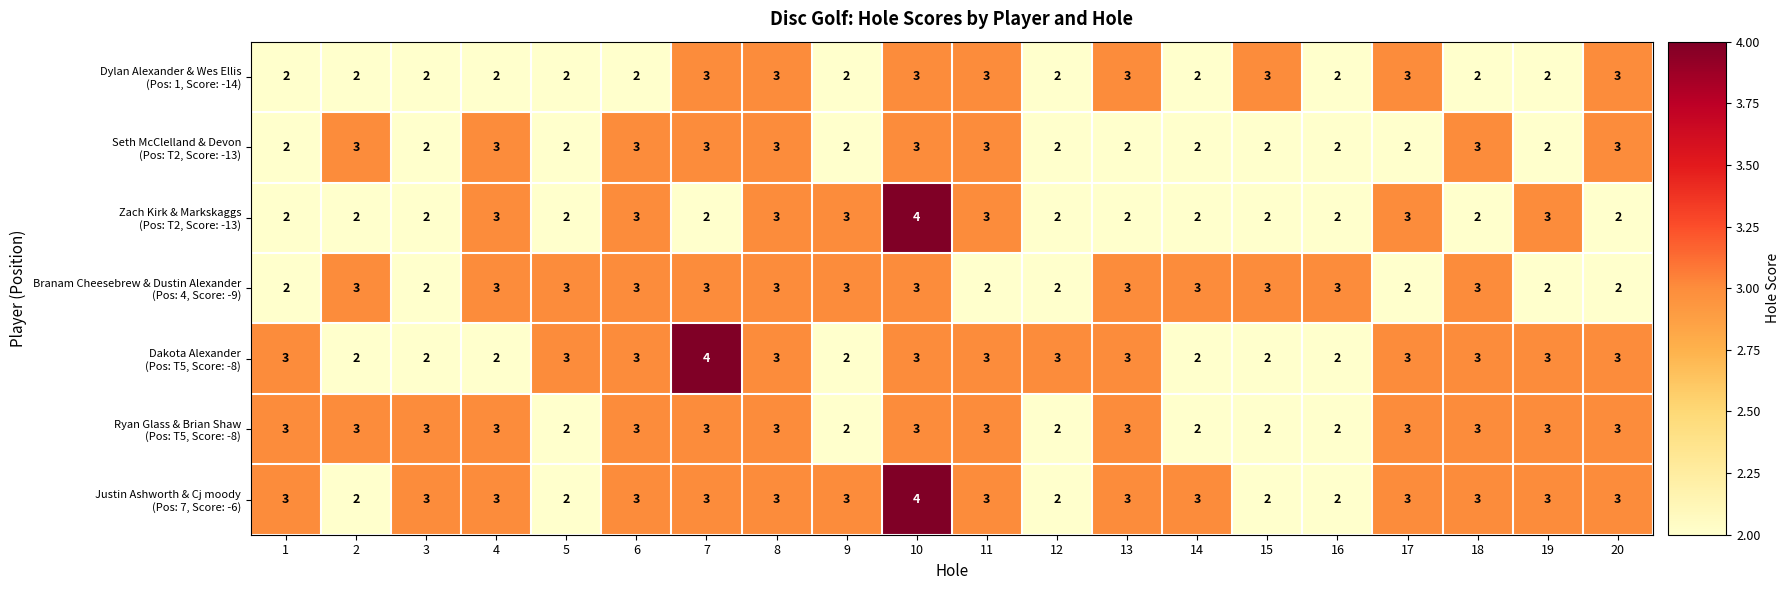

At which category is the sum across all series the highest?

10